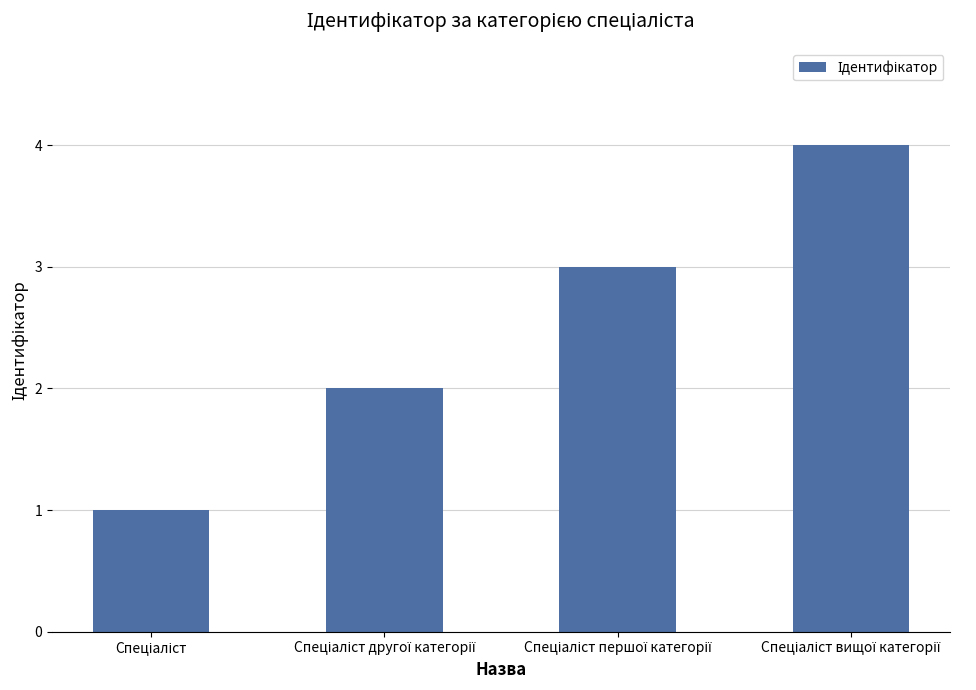

What is the difference between the maximum and minimum values?

3